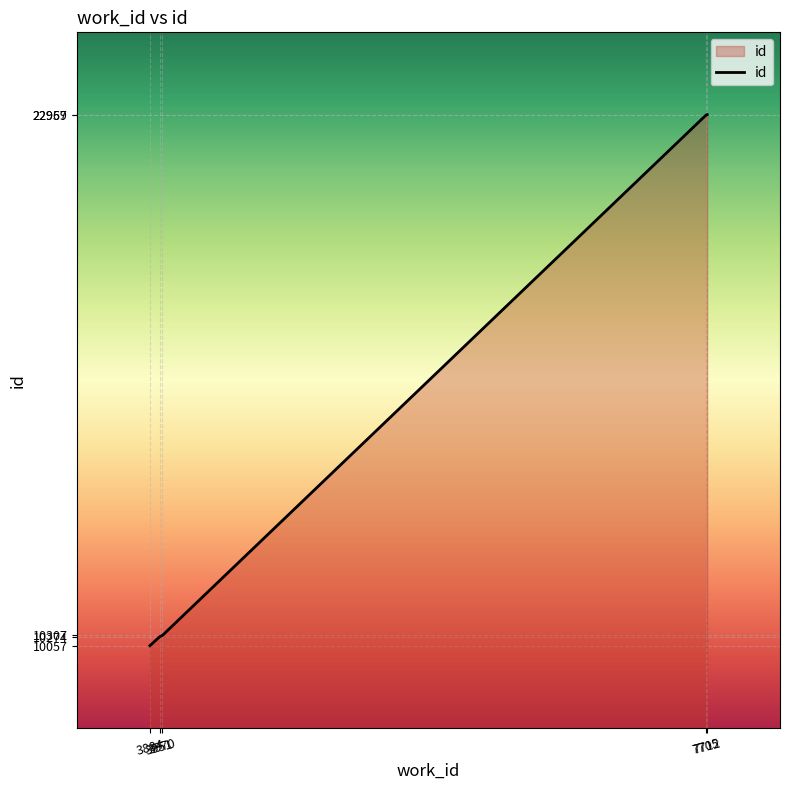

What is the difference between the second highest and minimum values?

12902